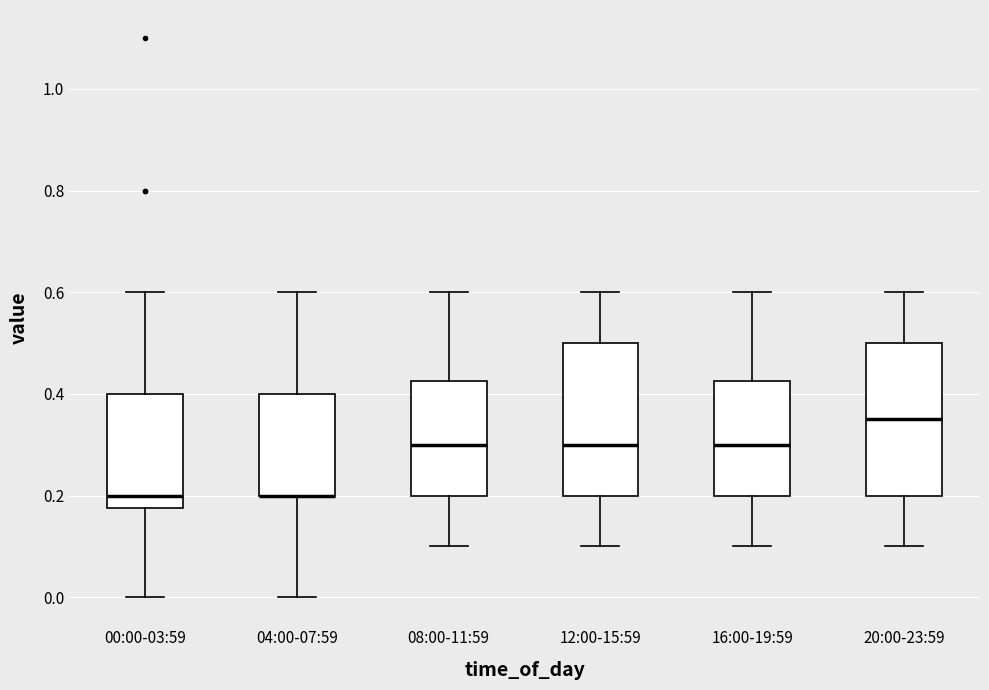

Reading left to right, read every box against the y-axis: the position of its median line, the range the box covers, and the ends of its whiskers. The values are not printed on the chart, so give them approximately, as read against the axis.

00:00-03:59: median 0.20, box 0.18 to 0.40, whiskers 0.00 to 0.60
04:00-07:59: median 0.20 (drawn on the box's lower edge), box 0.20 to 0.40, whiskers 0.00 to 0.60
08:00-11:59: median 0.30, box 0.20 to 0.42, whiskers 0.10 to 0.60
12:00-15:59: median 0.30, box 0.20 to 0.50, whiskers 0.10 to 0.60
16:00-19:59: median 0.30, box 0.20 to 0.42, whiskers 0.10 to 0.60
20:00-23:59: median 0.36, box 0.20 to 0.50, whiskers 0.10 to 0.60